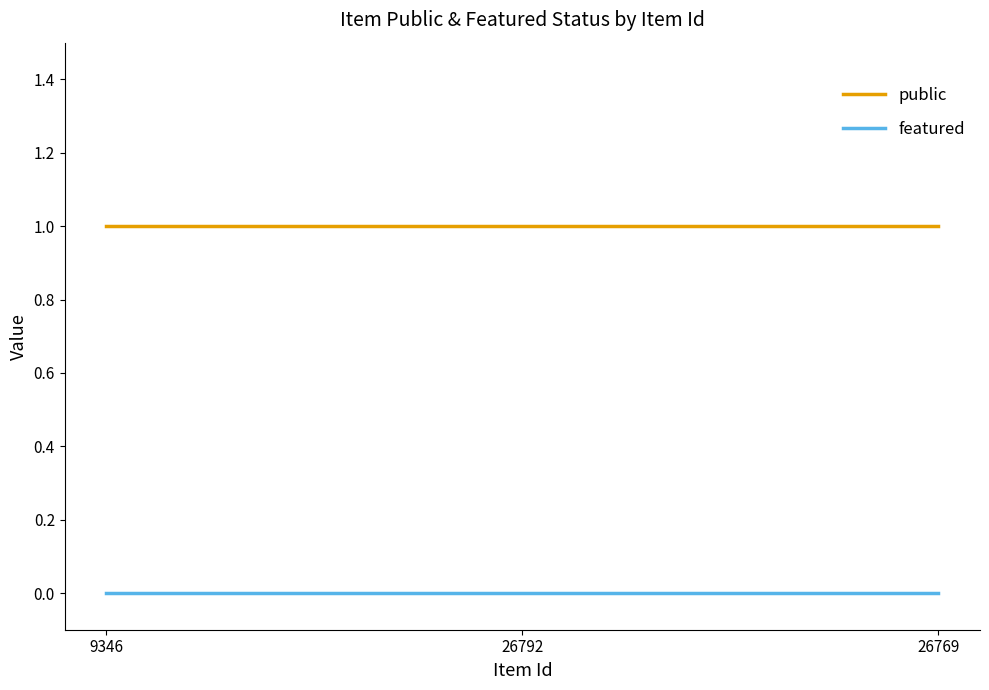

What is the difference between the highest and lowest values at 26792?

1